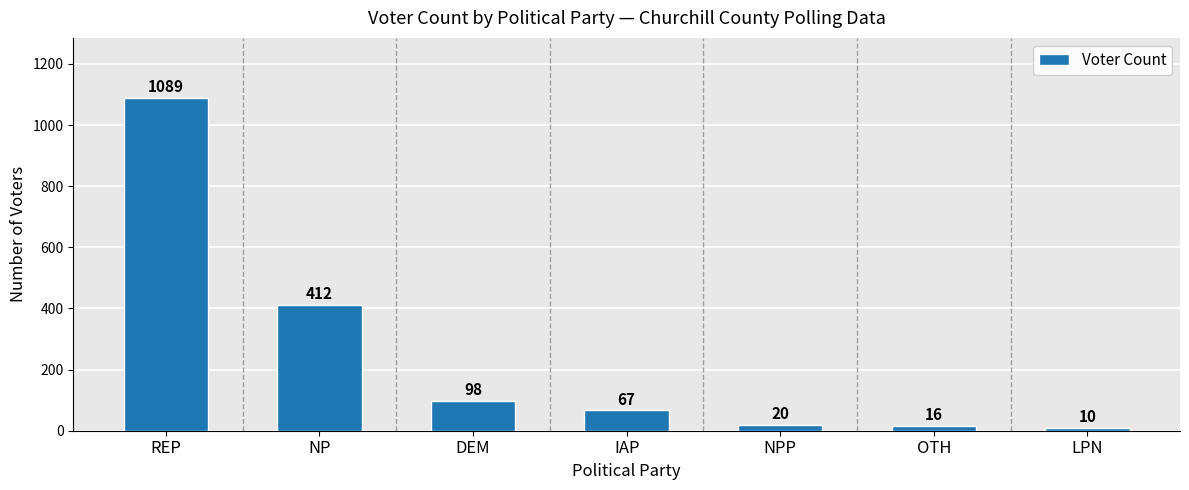

What is the label of the 4th bar from the right?

IAP